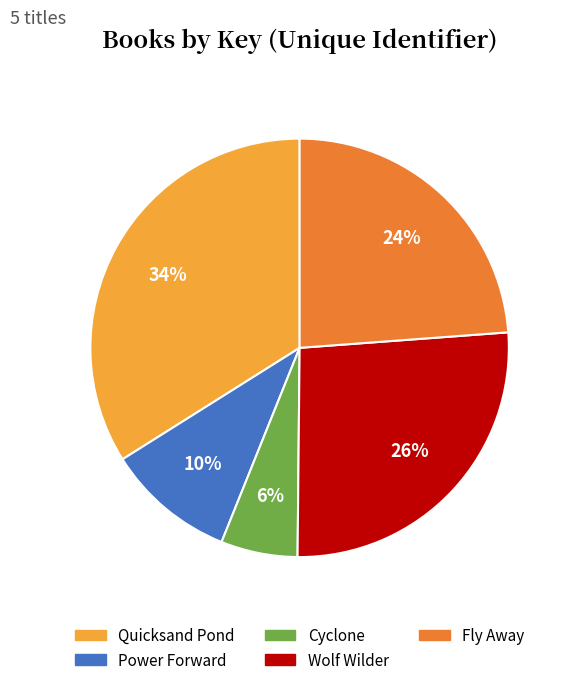

Count the number of slices in the pie.

5